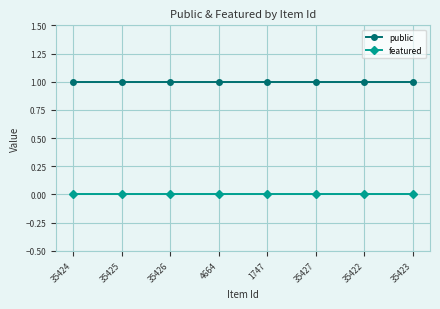

Reading left to right, list all the values displayed in this chart.

public: 35424=1	35425=1	35426=1	4664=1	1747=1	35427=1	35422=1	35423=1
featured: 35424=0	35425=0	35426=0	4664=0	1747=0	35427=0	35422=0	35423=0